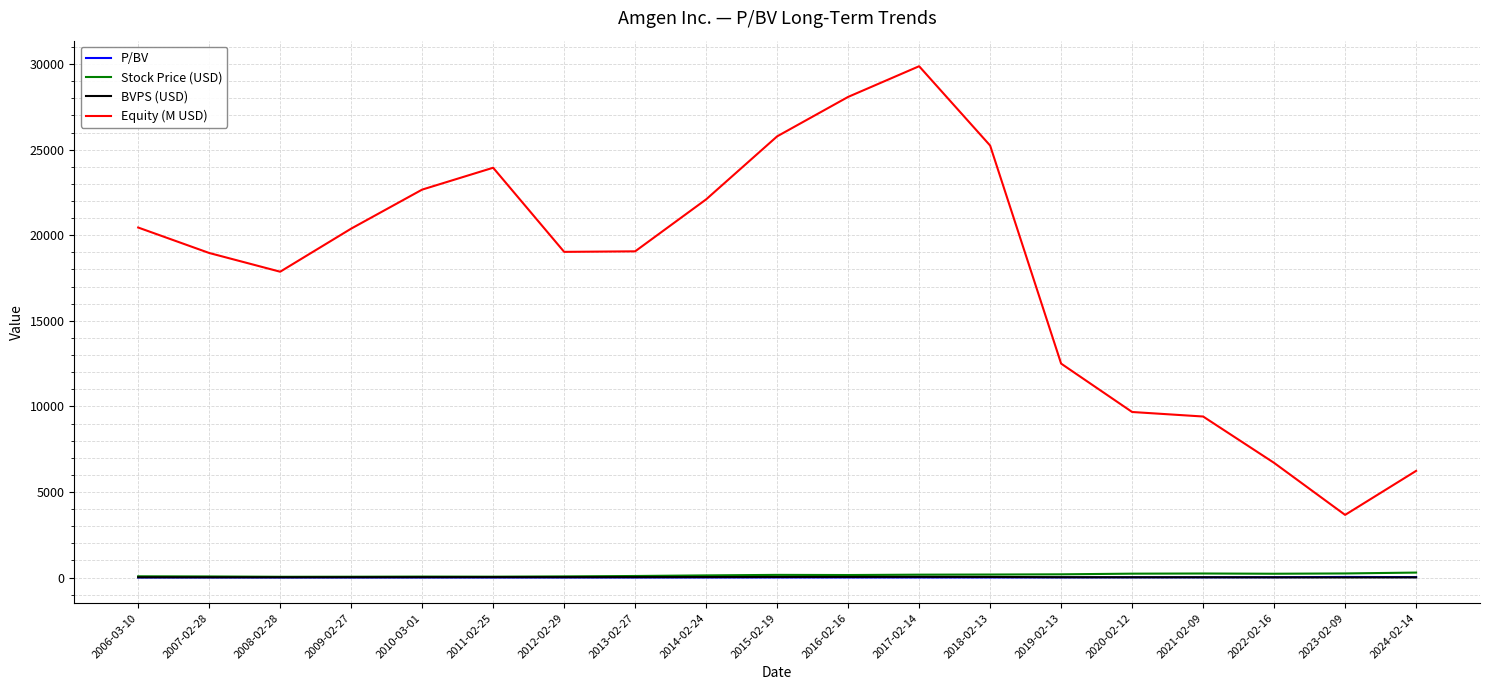

Which series has the largest range (max minus min)?

Equity (M USD)